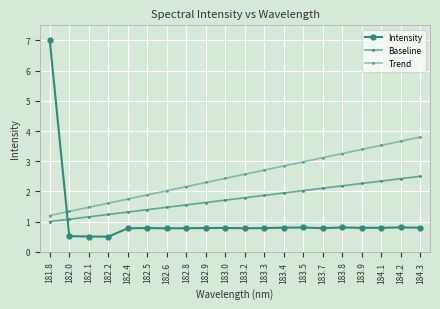

The value of Trend at 182.6 is 2.0. True or false?

True